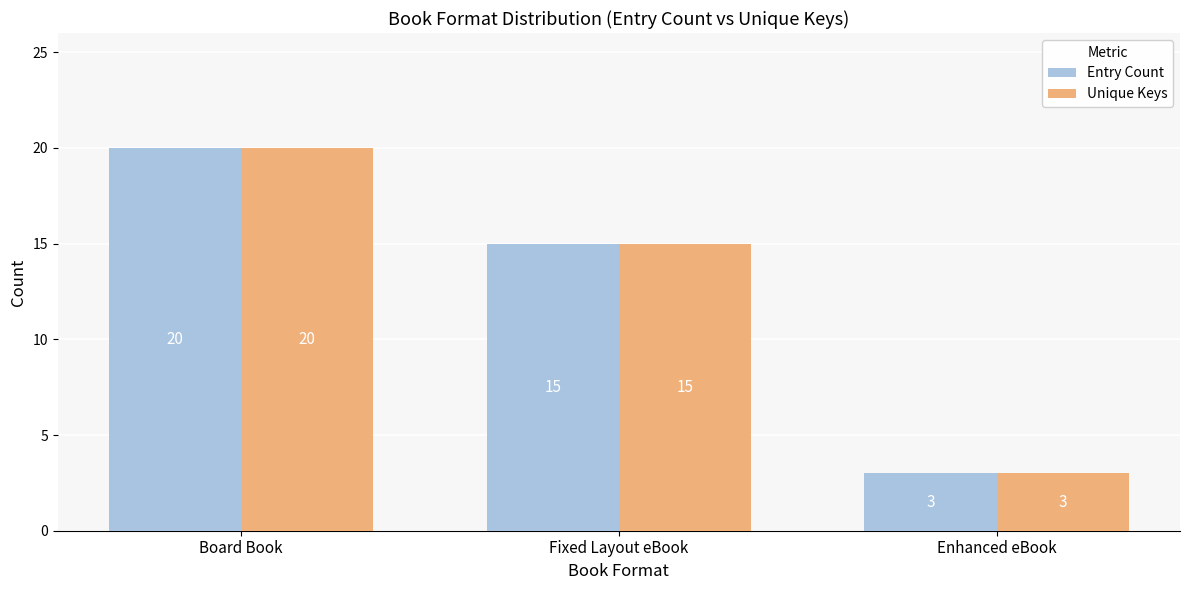

What is the maximum value shown in the chart?

20